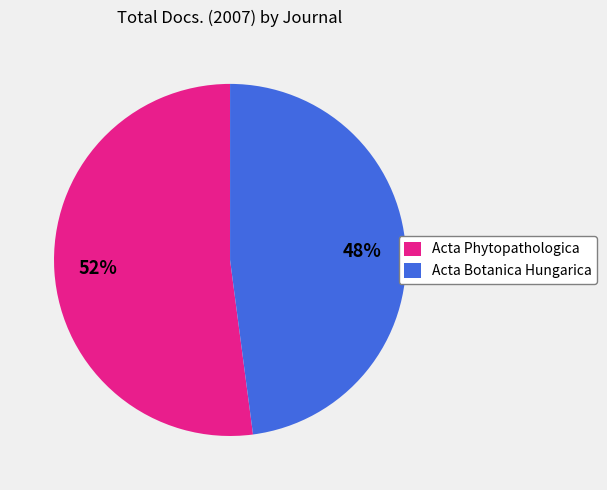

Approximately how many times larger is the value at Acta Botanica Hungarica compared to Acta Phytopathologica?

0.9